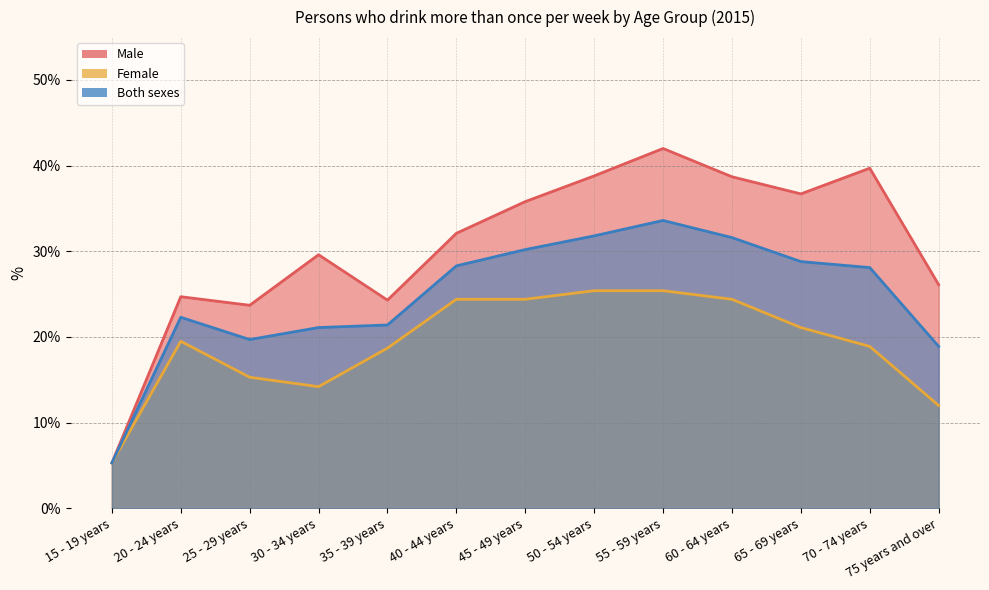

What are all the series names shown in the legend?

Male, Female, Both sexes